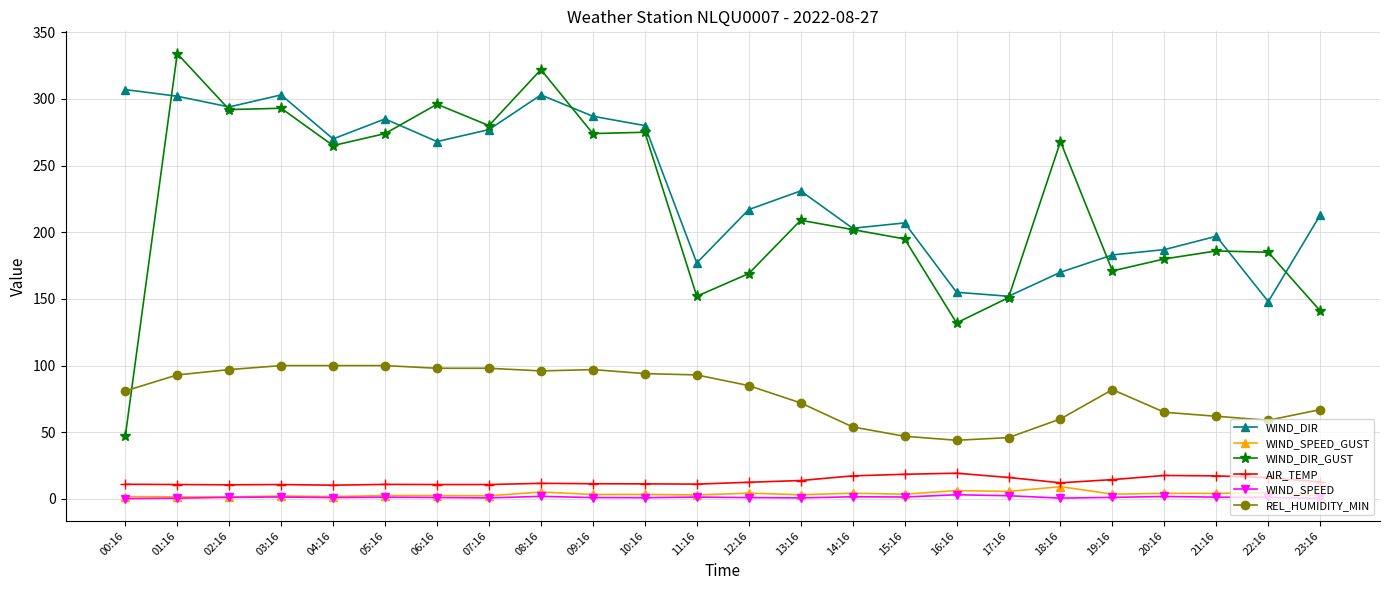

How many data points in REL_HUMIDITY_MIN are less than 85?

12